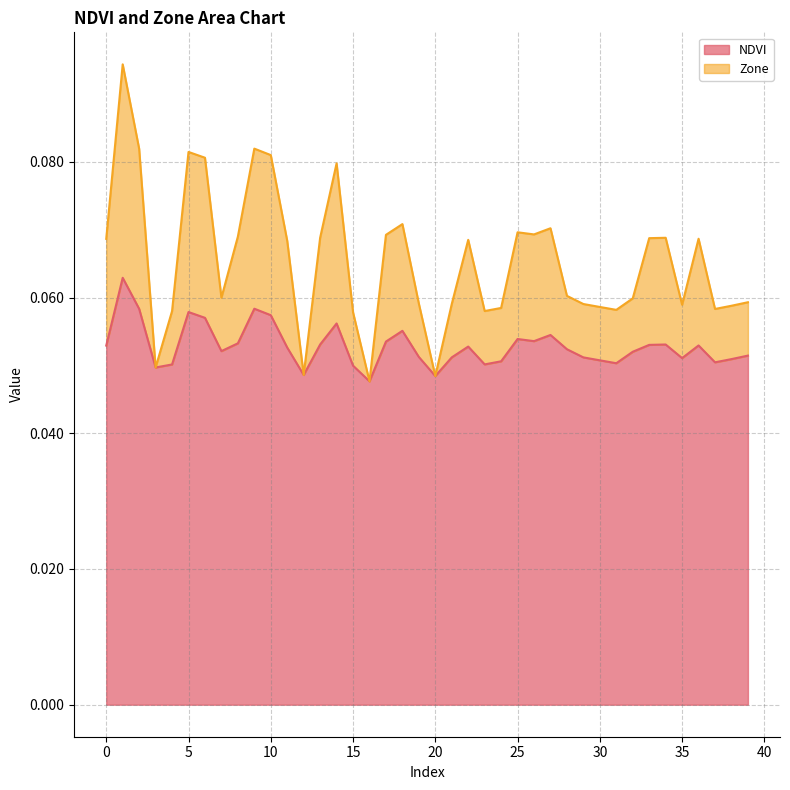

Reading right to left, what are all the values shown in this chart?

NDVI: 39=0.1	38=0.1	37=0.1	36=0.1	35=0.1	34=0.1	33=0.1	32=0.1	31=0.1	30=0.1	29=0.1	28=0.1	27=0.1	26=0.1	25=0.1	24=0.1	23=0.1	22=0.1	21=0.1	20=0.0	19=0.1	18=0.1	17=0.1	16=0.0	15=0.0	14=0.1	13=0.1	12=0.0	11=0.1	10=0.1	9=0.1	8=0.1	7=0.1	6=0.1	5=0.1	4=0.1	3=0.0	2=0.1	1=0.1	0=0.1
Zone: 39=0.1	38=0.1	37=0.1	36=0.1	35=0.1	34=0.1	33=0.1	32=0.1	31=0.1	30=0.1	29=0.1	28=0.1	27=0.1	26=0.1	25=0.1	24=0.1	23=0.1	22=0.1	21=0.1	20=0.0	19=0.1	18=0.1	17=0.1	16=0.0	15=0.1	14=0.1	13=0.1	12=0.0	11=0.1	10=0.1	9=0.1	8=0.1	7=0.1	6=0.1	5=0.1	4=0.1	3=0.0	2=0.1	1=0.1	0=0.1